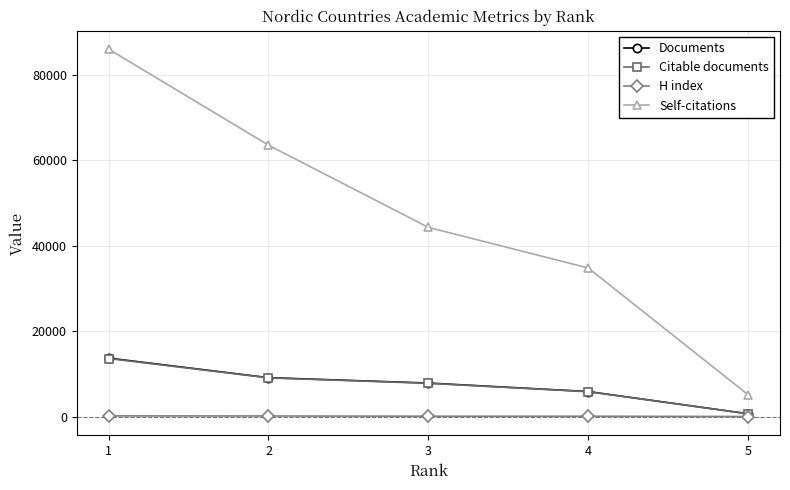

How many data points does each series have?

5